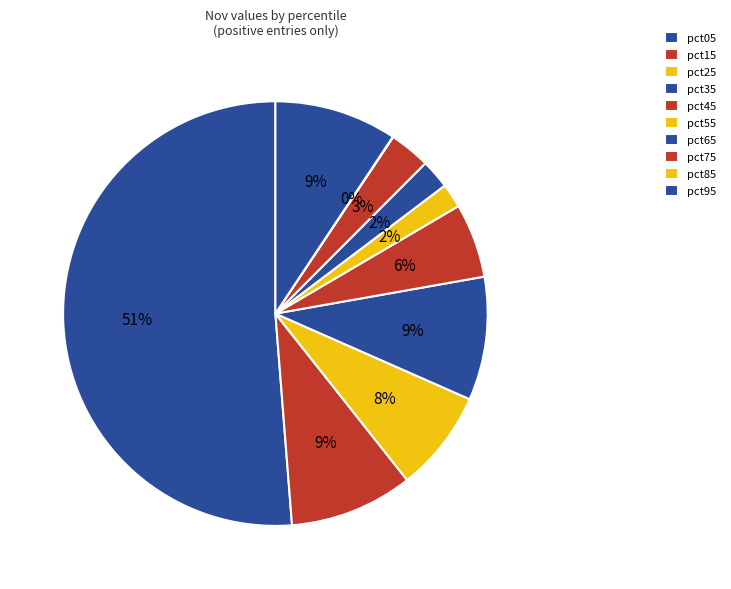

To the nearest percent, what percentage of the pie is pct55?

2%